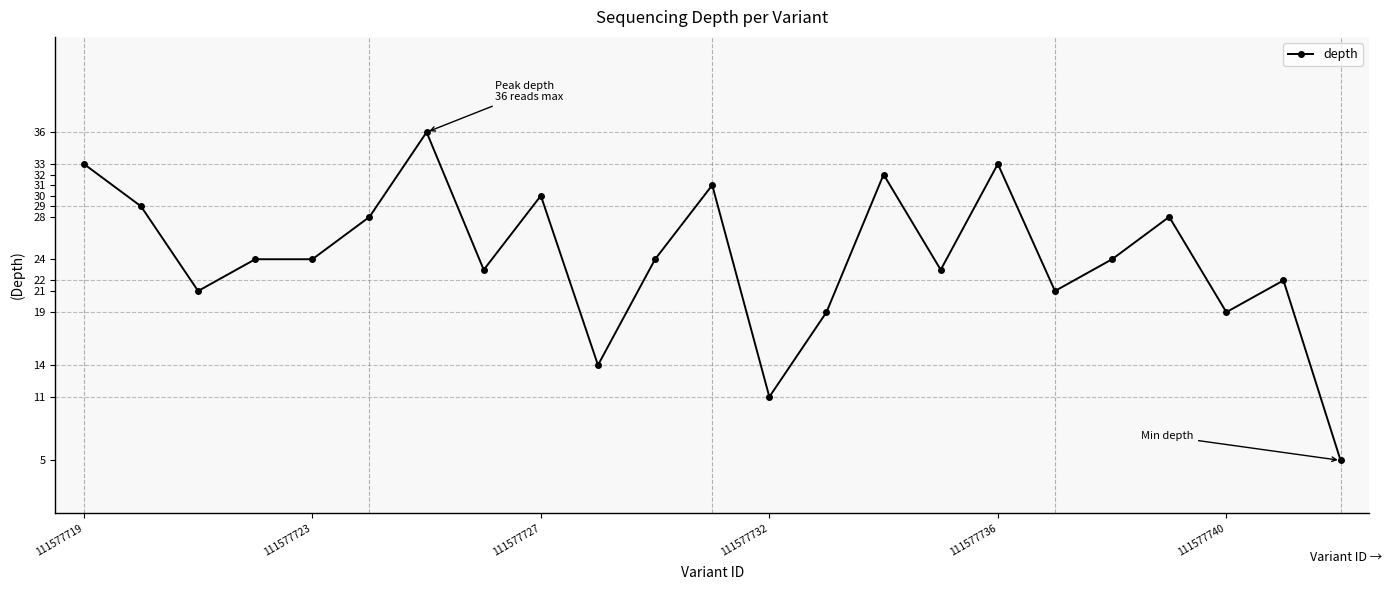

What is the value of the 7th point from the left?

36